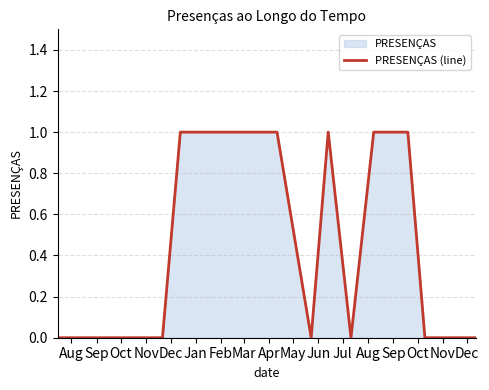

Rank the categories by value from highest to lowest.

Jan, Feb, Mar, Apr, Jun, Aug, Sep, Aug, Sep, Oct, Nov, Dec, May, Jul, Oct, Nov, Dec